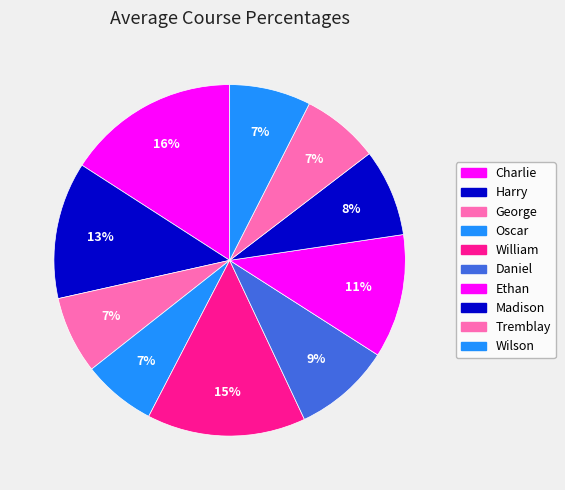

How many segments does this pie chart have?

10